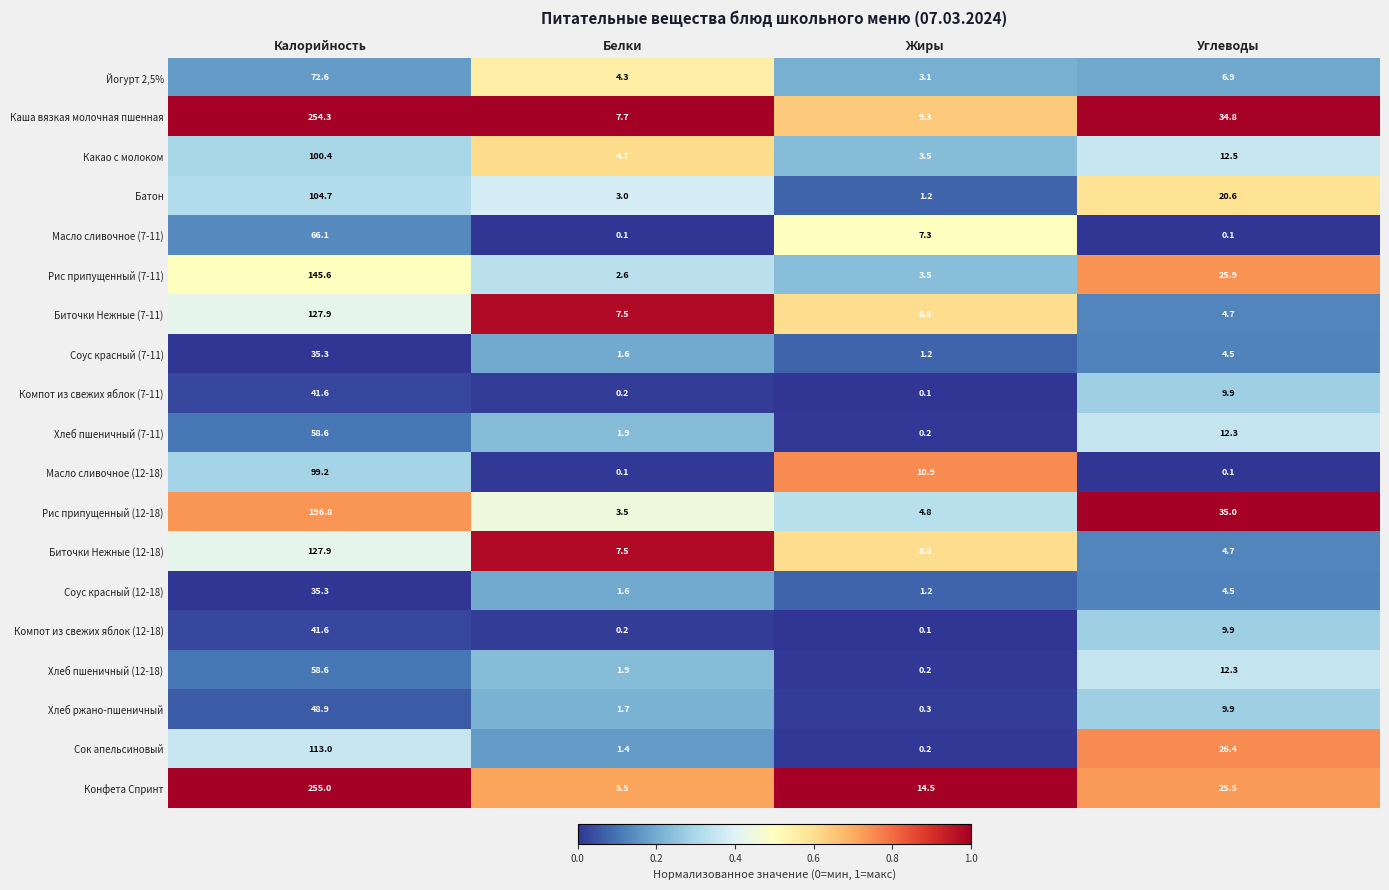

What is the sum of all Масло сливочное (7-11) values?

73.6